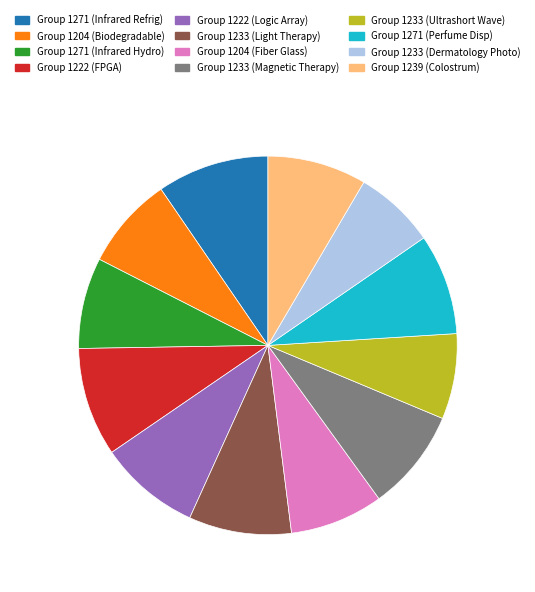

How many slices are in this pie chart?

12